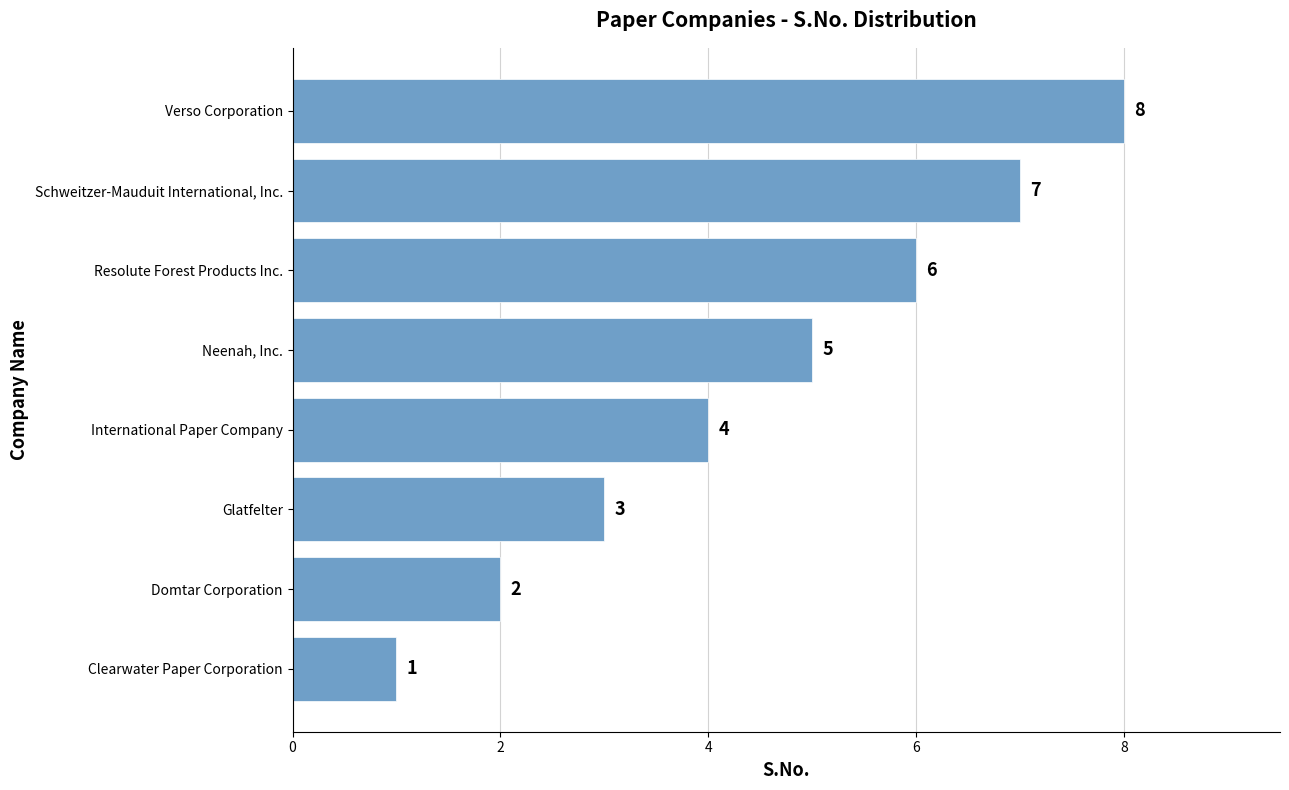

List the labels in order of value, largest first.

Verso Corporation, Schweitzer-Mauduit International, Inc., Resolute Forest Products Inc., Neenah, Inc., International Paper Company, Glatfelter, Domtar Corporation, Clearwater Paper Corporation